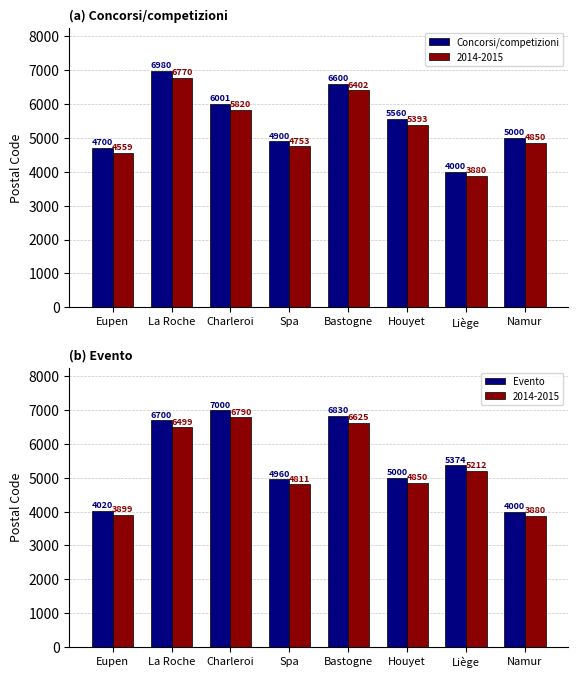

What is the label of the 4th bar from the left?

Spa